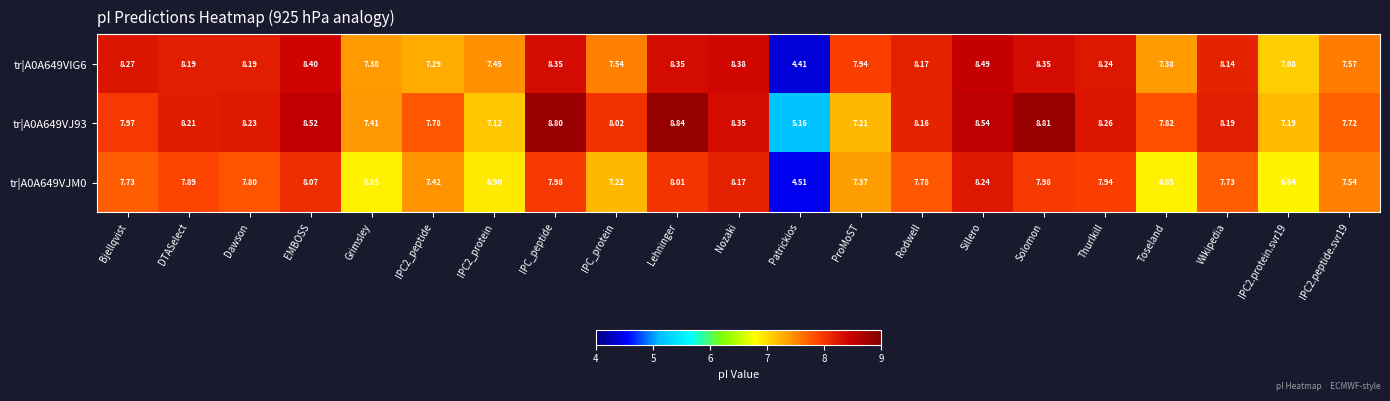

Where does the tr|A0A649VJ93 series first go above 8?

DTASelect